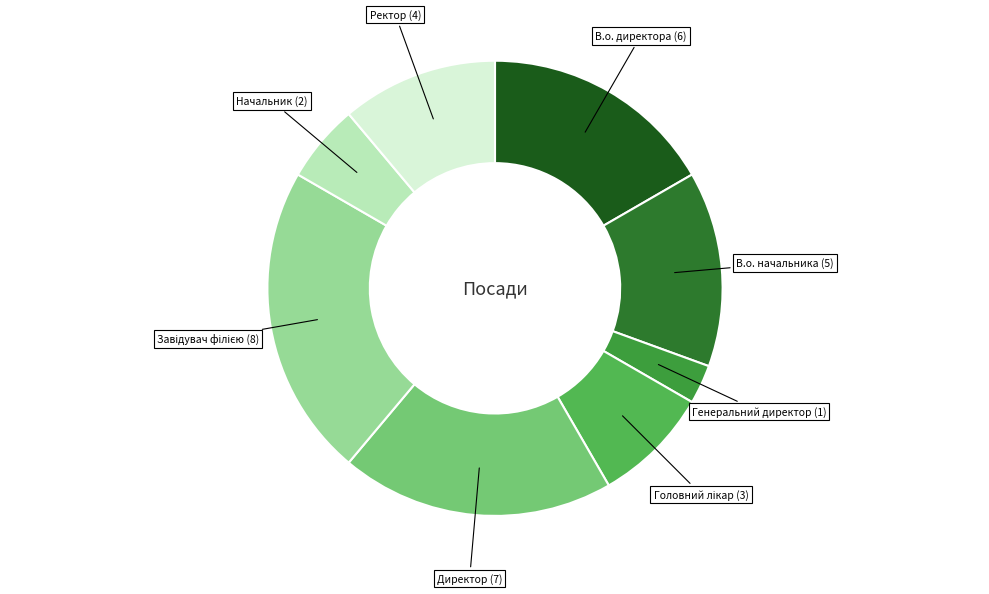

How many slices are in this pie chart?

8